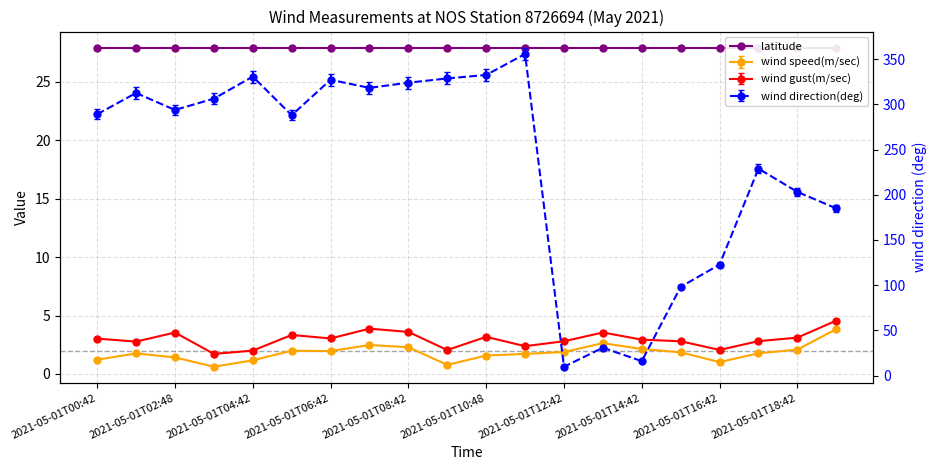

True or false: wind gust(m/sec) and wind speed(m/sec) intersect in this chart.

False